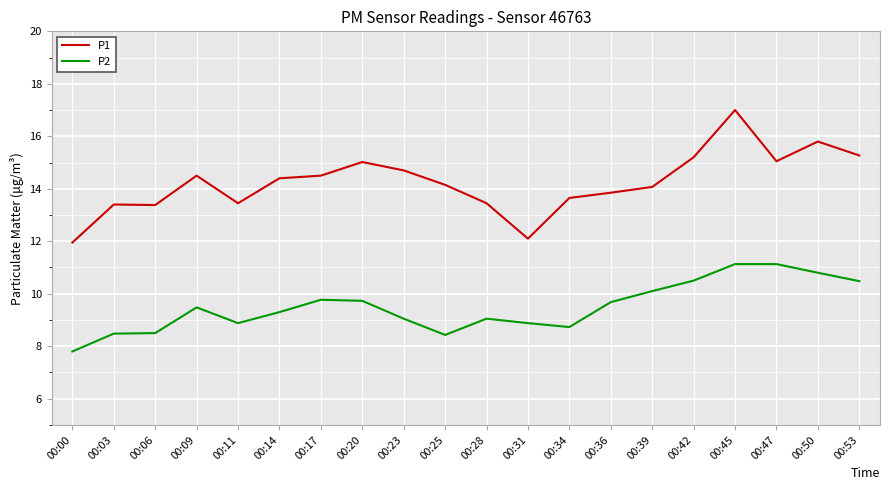

What is the total value across all series at 00:47?

26.2